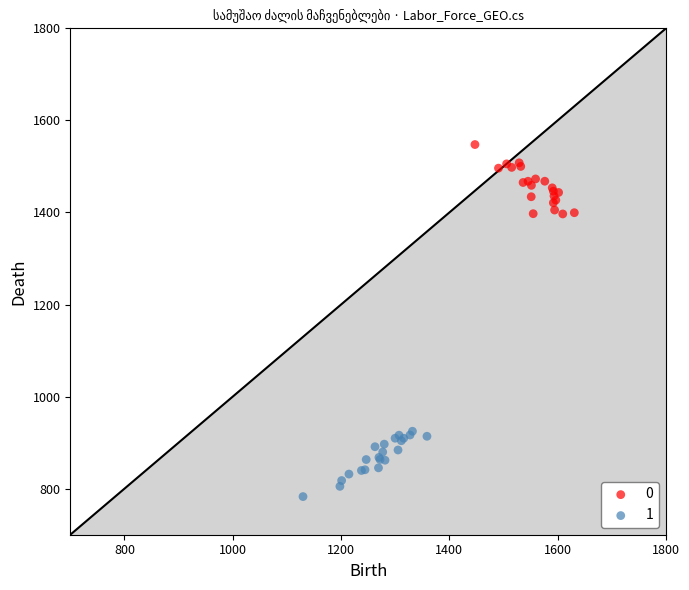

What are all the series names shown in the legend?

0, 1